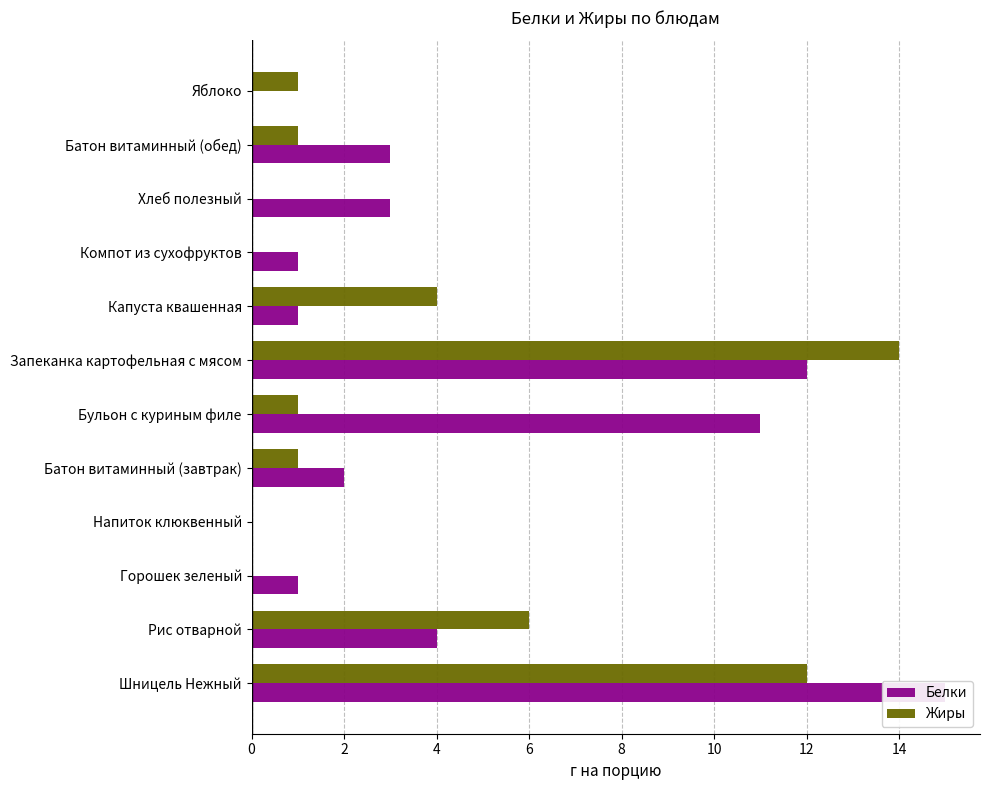

How many groups of bars are there?

12